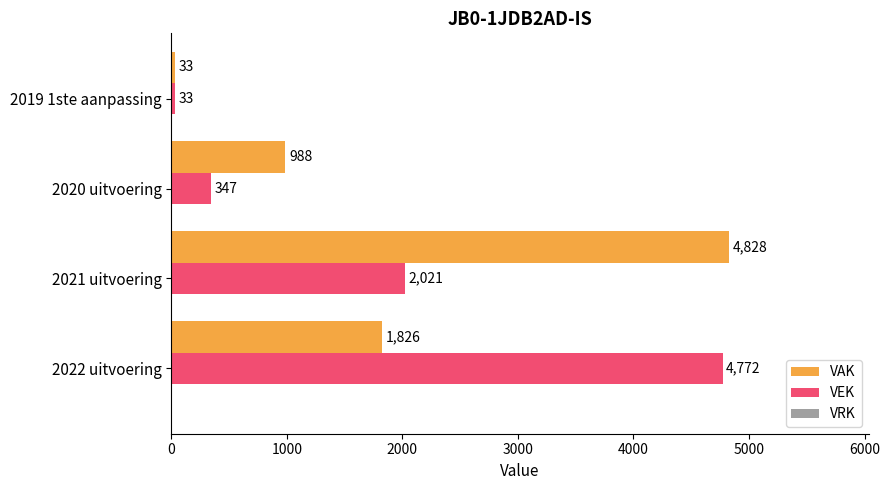

Which category has the highest value across all series?

2021 uitvoering